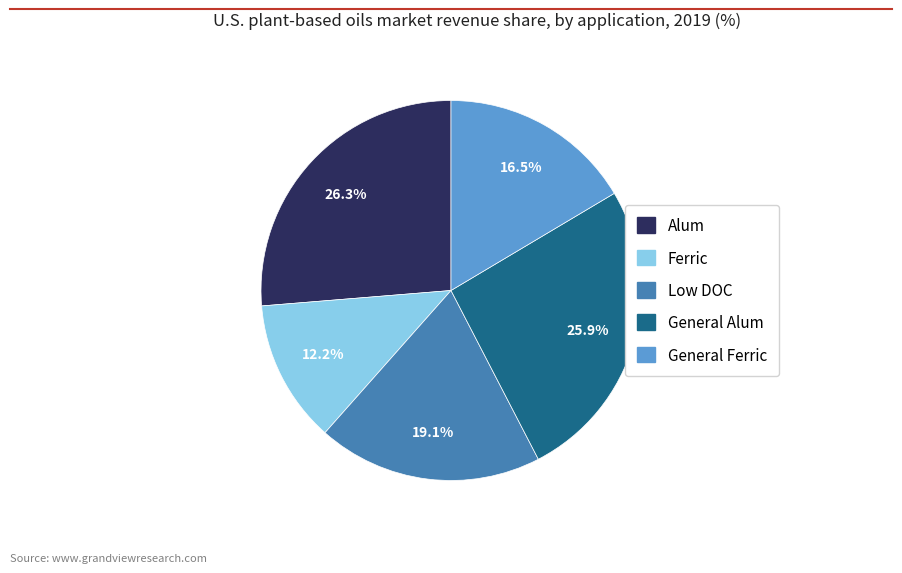

To the nearest percent, what portion does Ferric represent?

12%